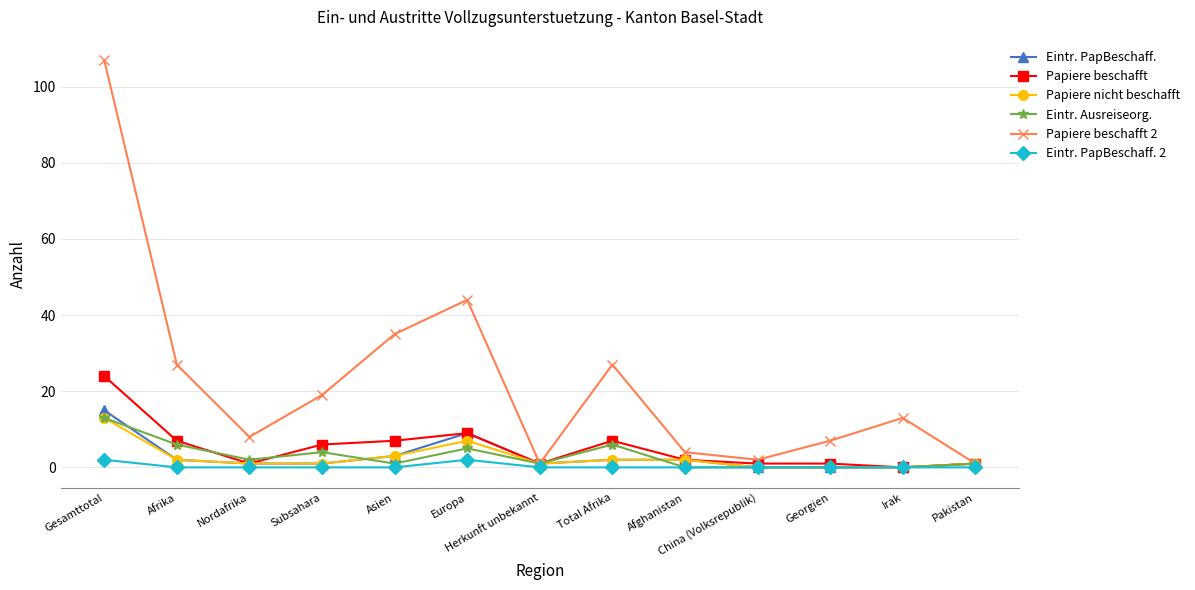

True or false: Eintr. PapBeschaff. has more than 0 points higher than both neighbors.

True